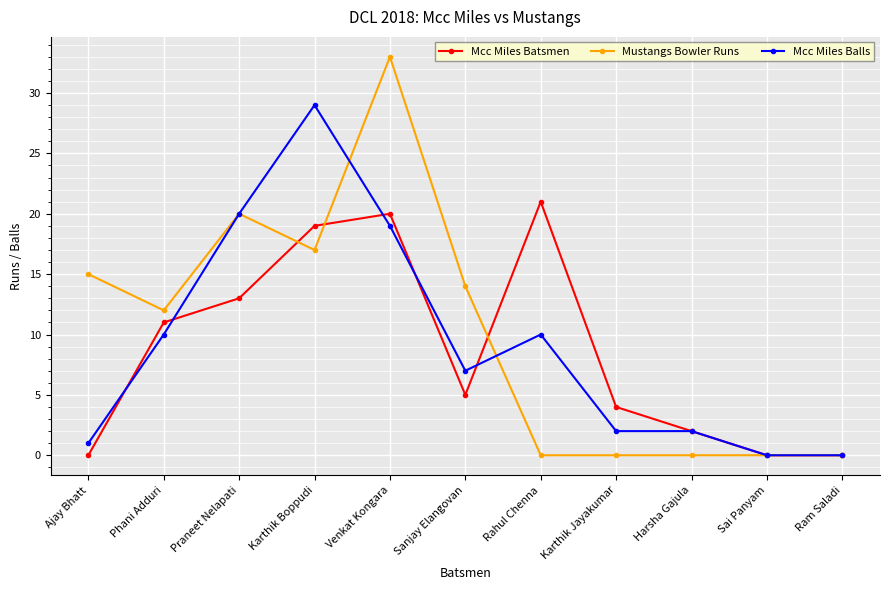

What is the difference between the Mustangs Bowler Runs values at Praneet Nelapati and Ajay Bhatt?

5